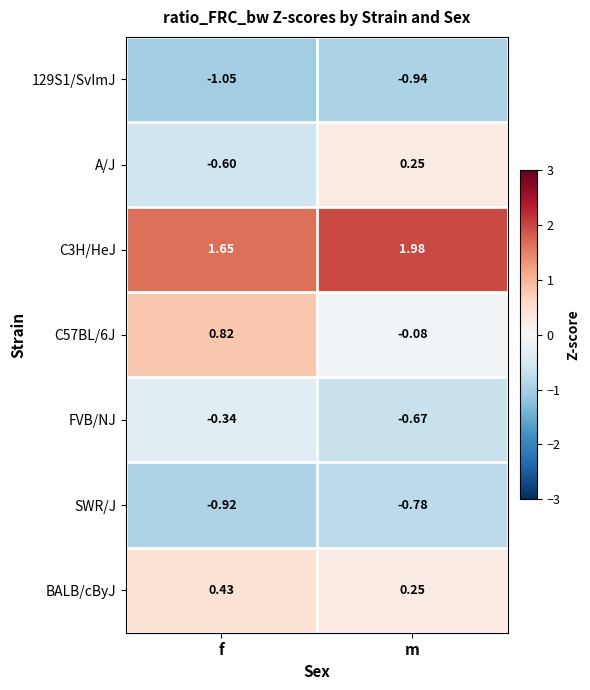

Rank the categories by A/J value from lowest to highest.

f, m